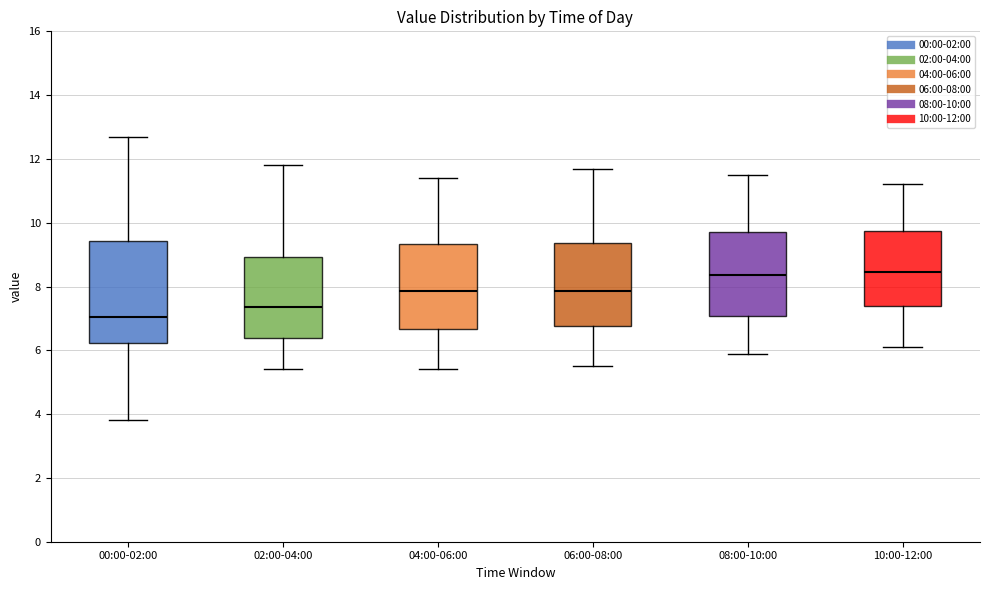

Which box's median line is the lowest?

00:00-02:00